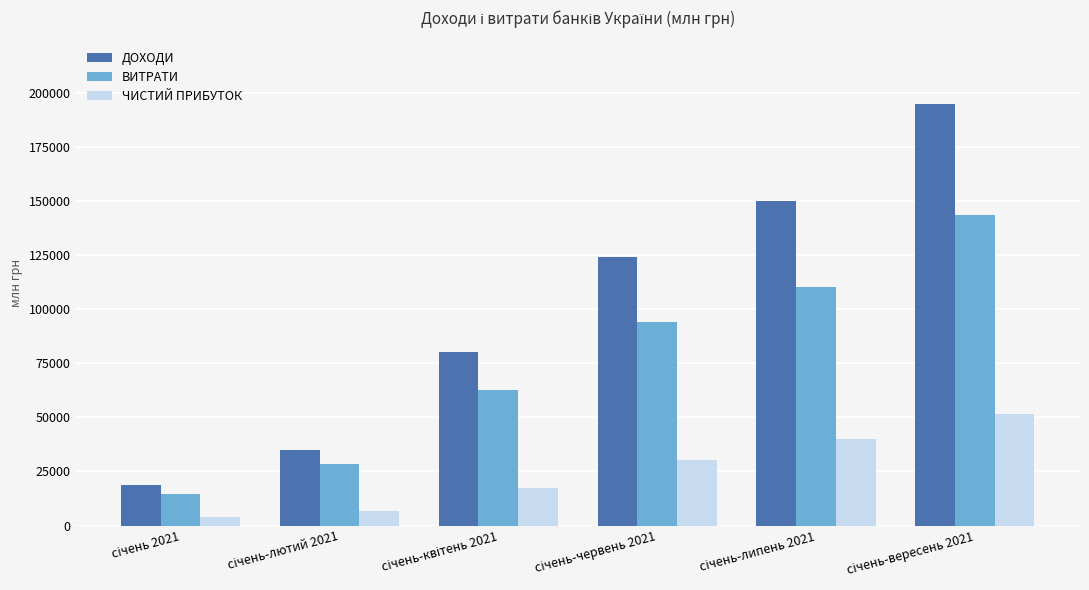

What is the maximum value for ДОХОДИ?

194966